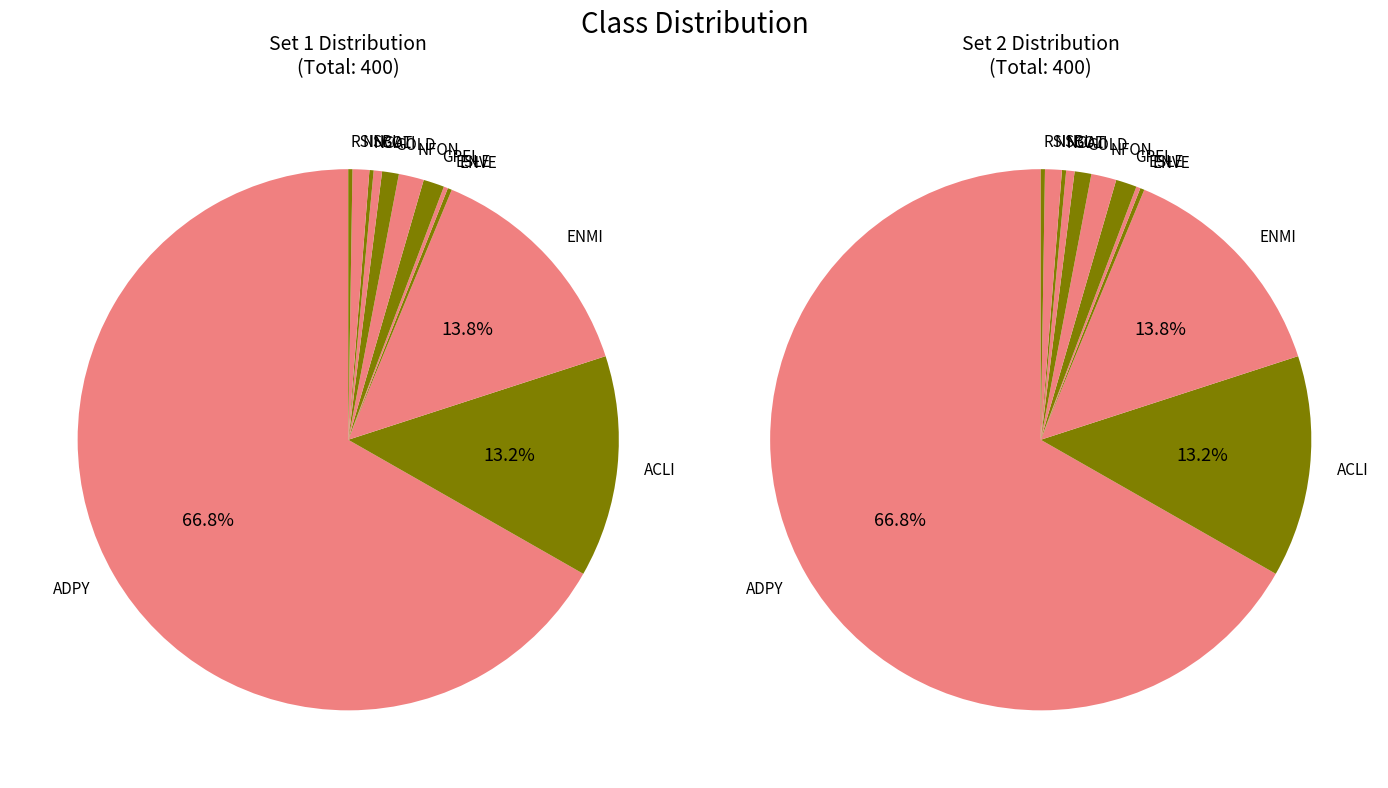

To the nearest percent, what is the difference between the ENVE and ACLI slice percentages?

13%